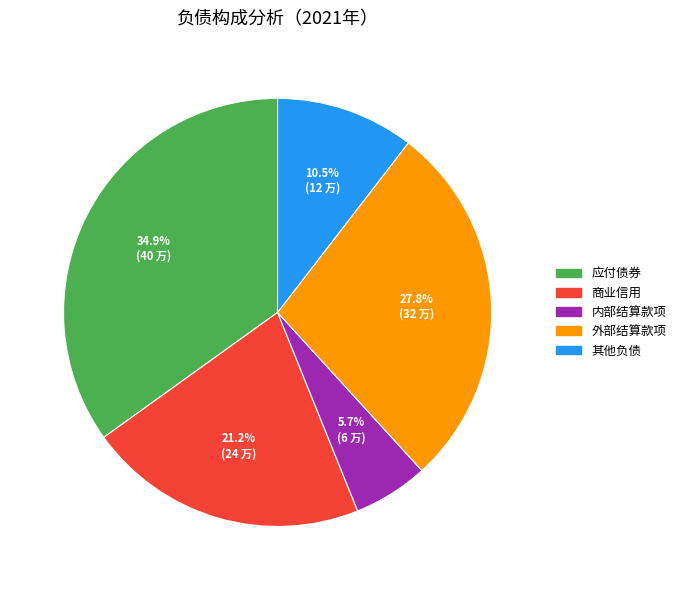

To the nearest percent, what portion does 商业信用 represent?

21%